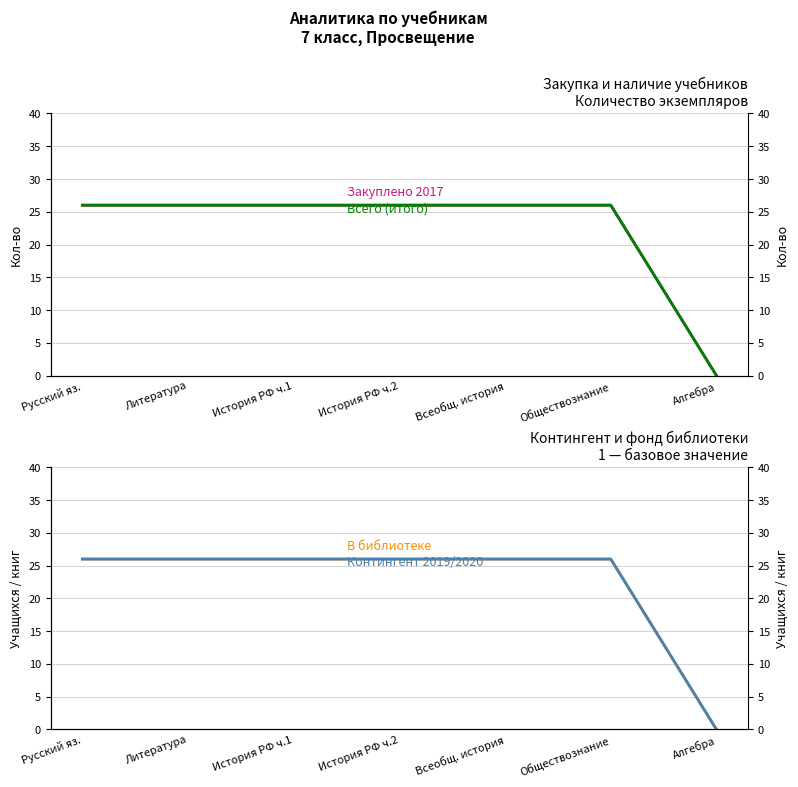

Rank the categories by В библиотеке value from lowest to highest.

Алгебра, Русский яз., Литература, История РФ ч.1, История РФ ч.2, Всеобщ. история, Обществознание